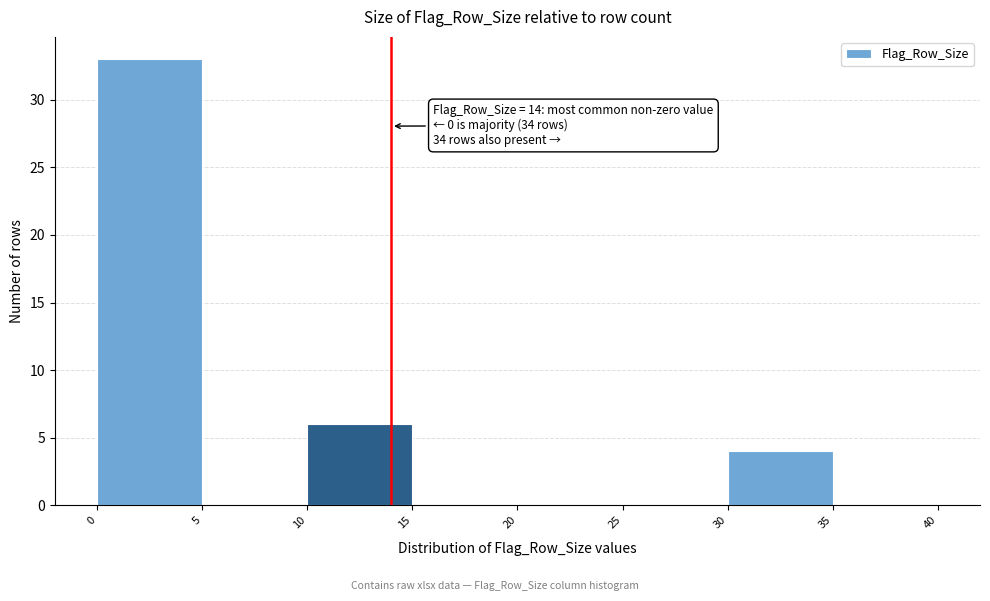

Which range on the x-axis has the tallest bar?

0 to 5